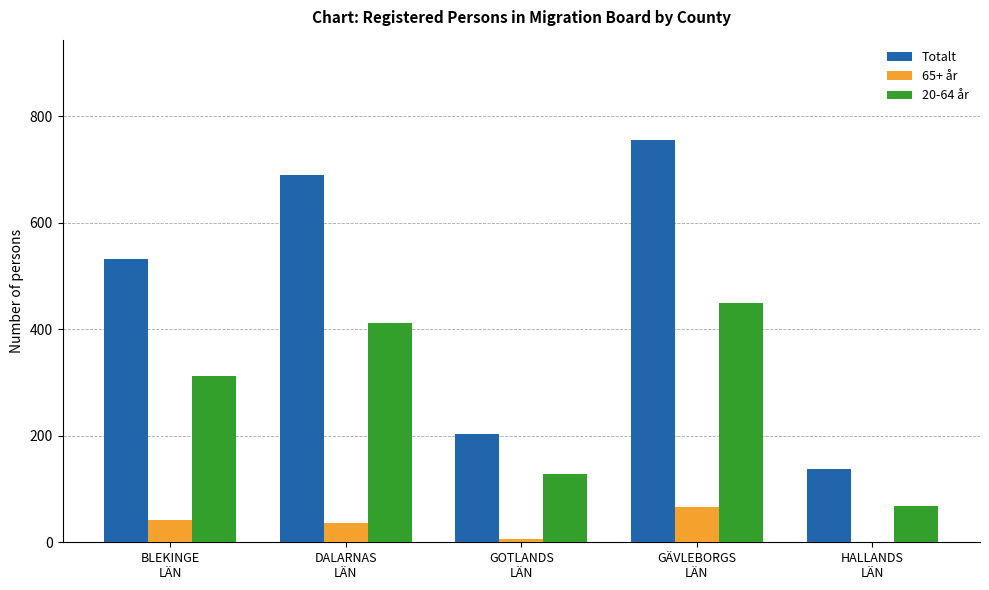

What is the sum of all 20-64 år values?

1372